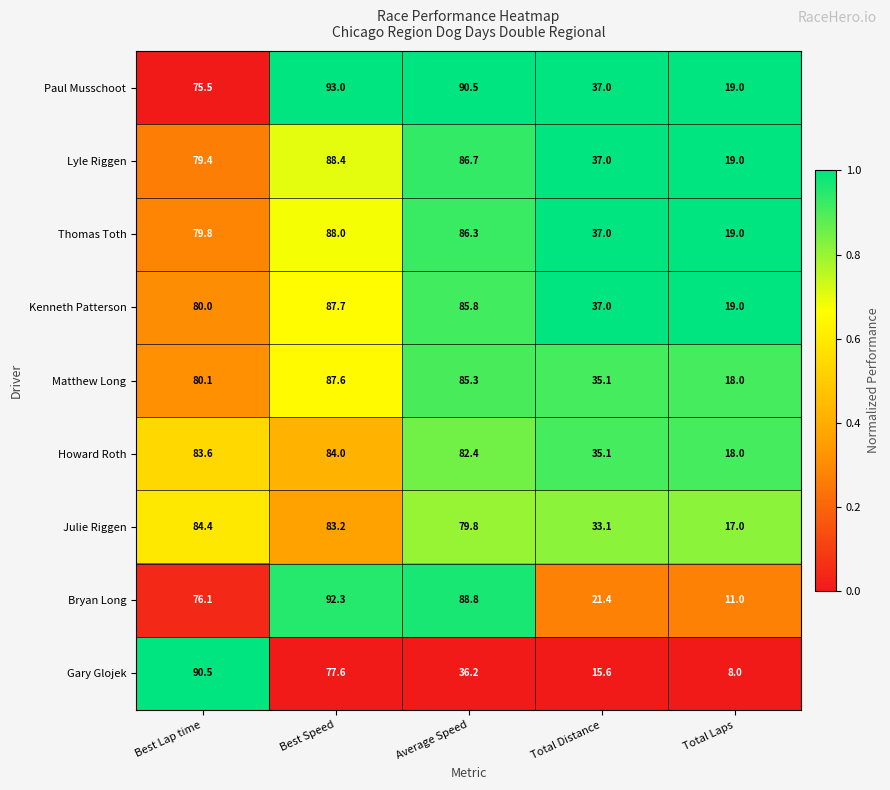

What is the spread (max minus min) of values at Total Distance?

21.4